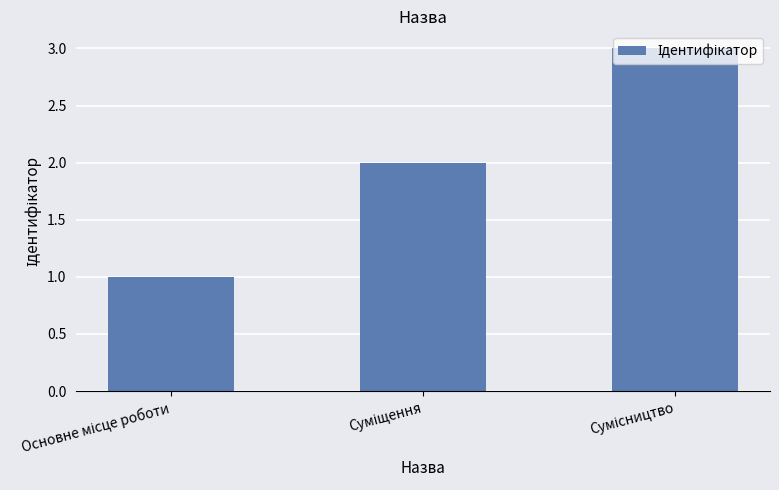

What is the maximum value shown in the chart?

3